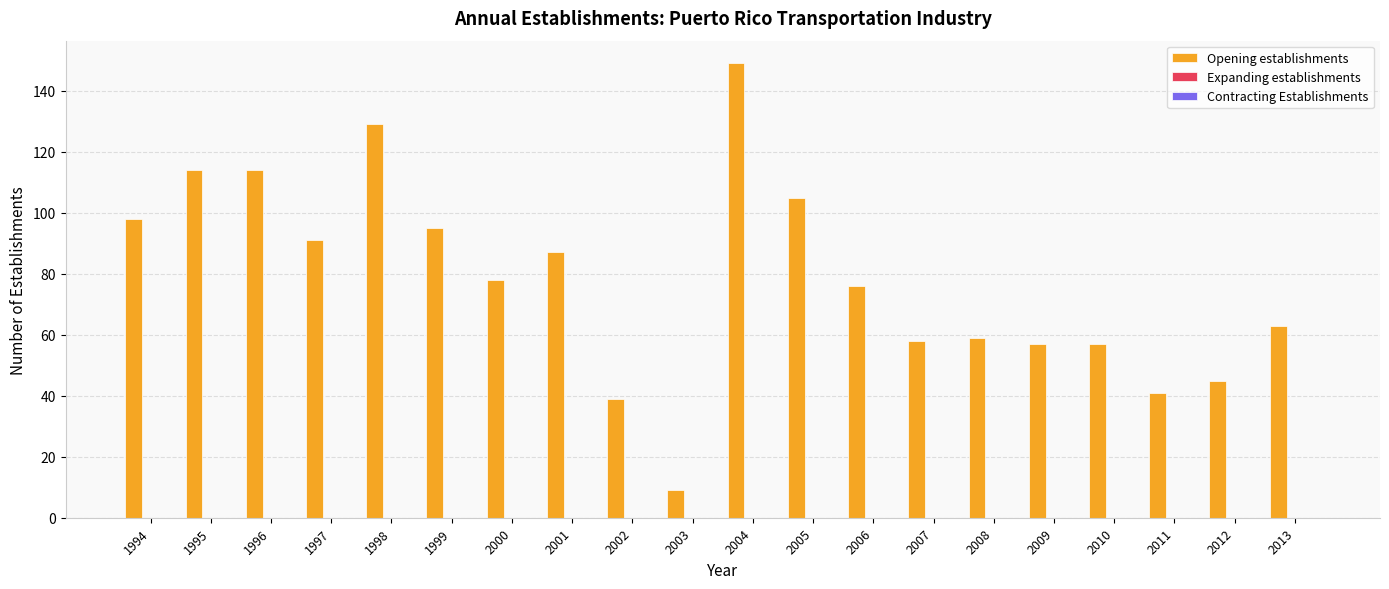

What is the difference between the maximum and minimum values?

140